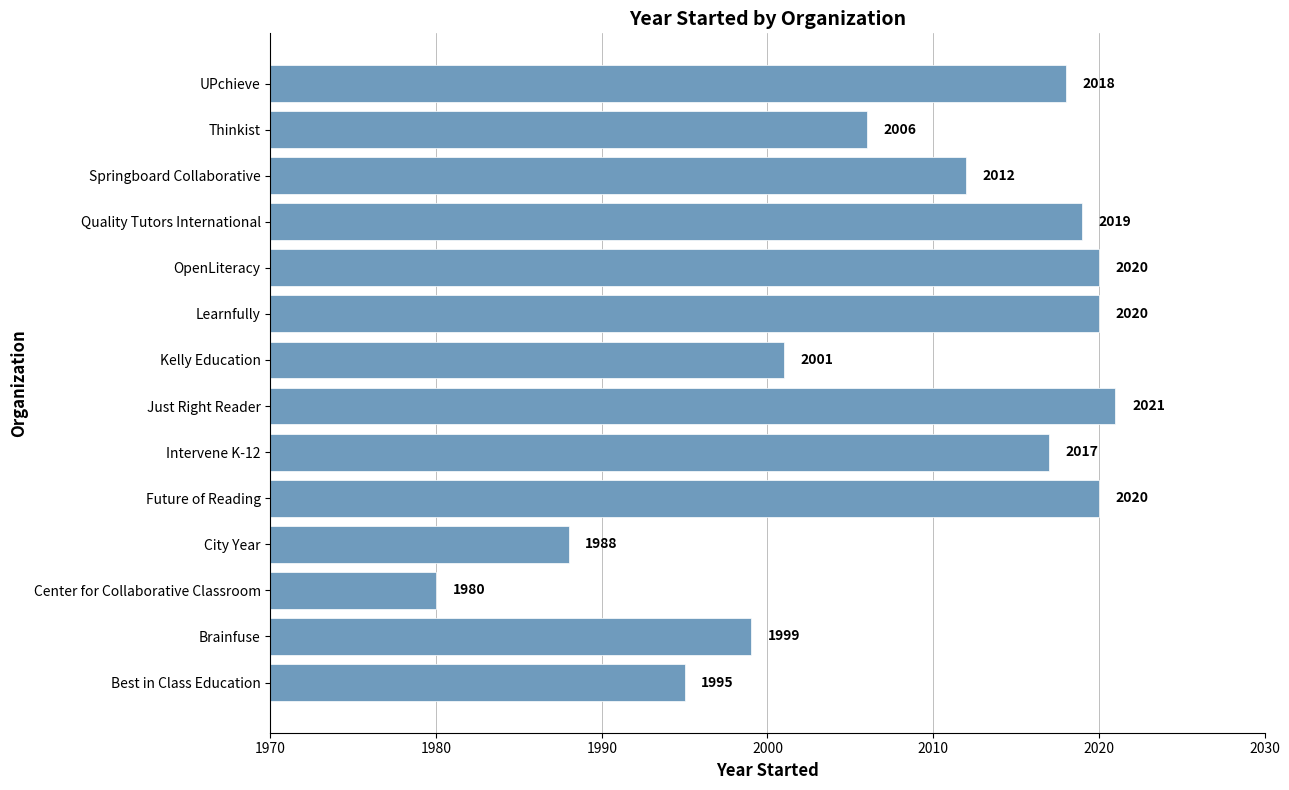

What is the difference between the maximum and minimum values?

41